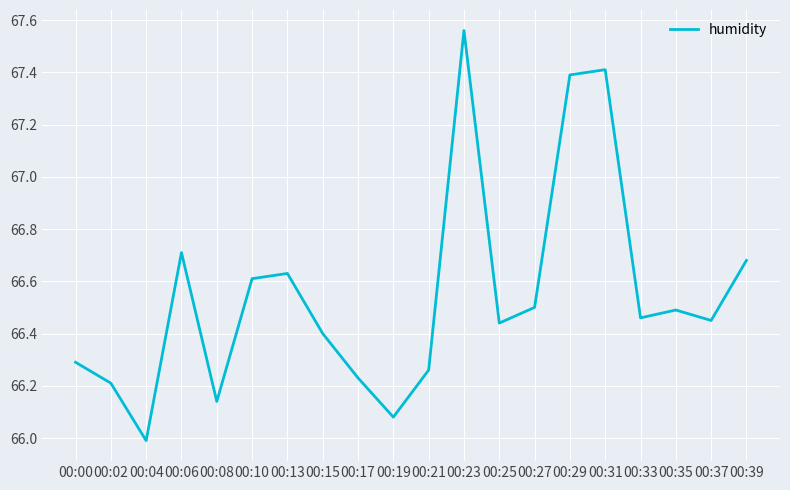

What is the smallest value displayed?

66.0